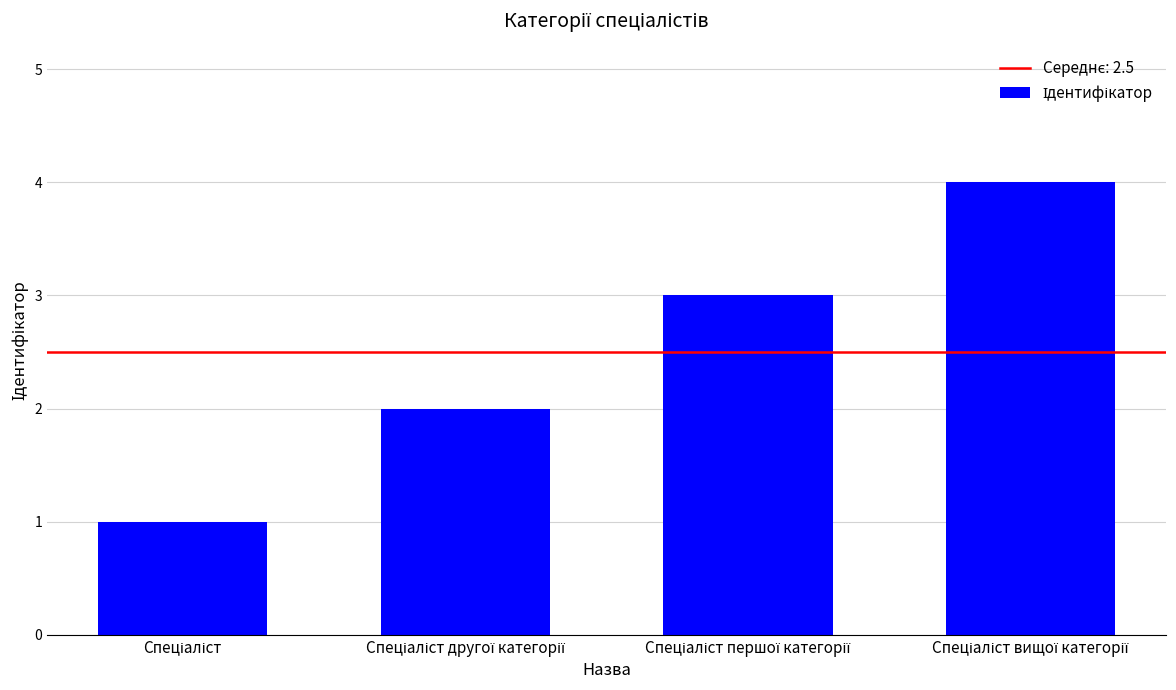

What is the maximum value shown in the chart?

4